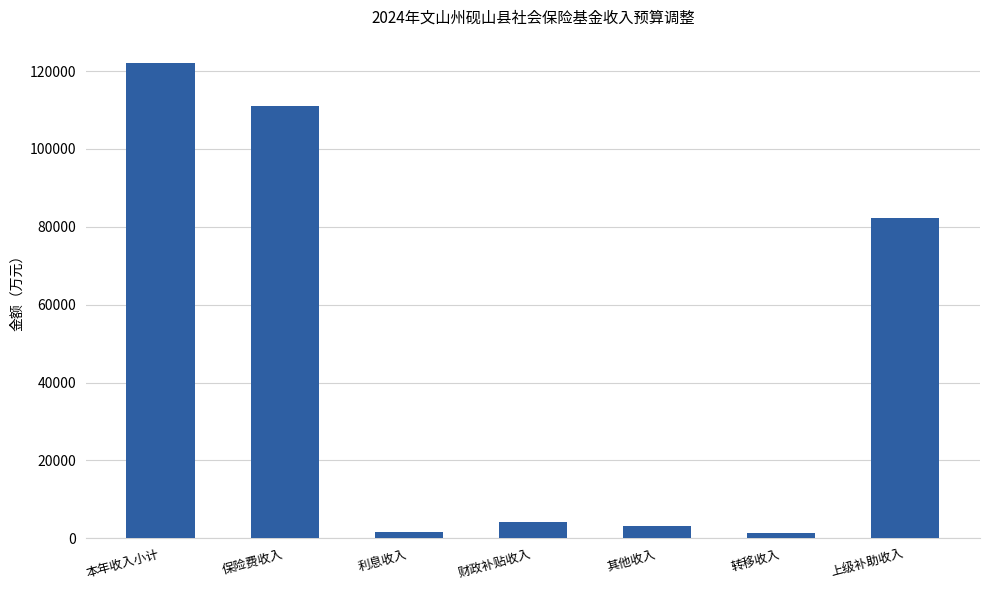

The value at 本年收入小计 is 121980. True or false?

True